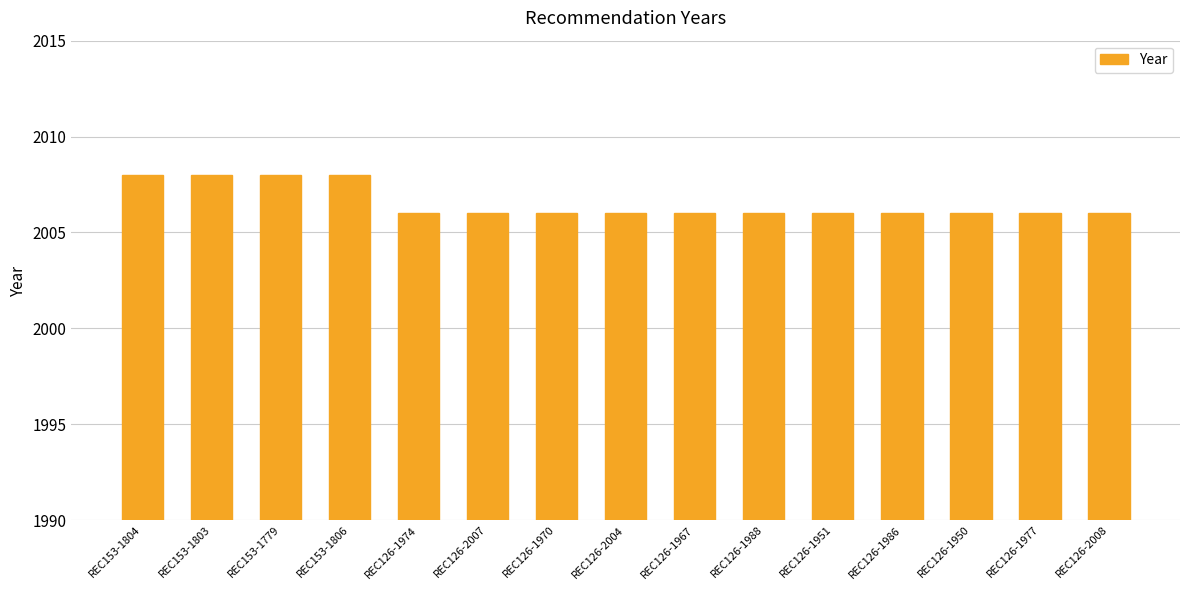

The value at REC126-2007 is 1094. True or false?

False